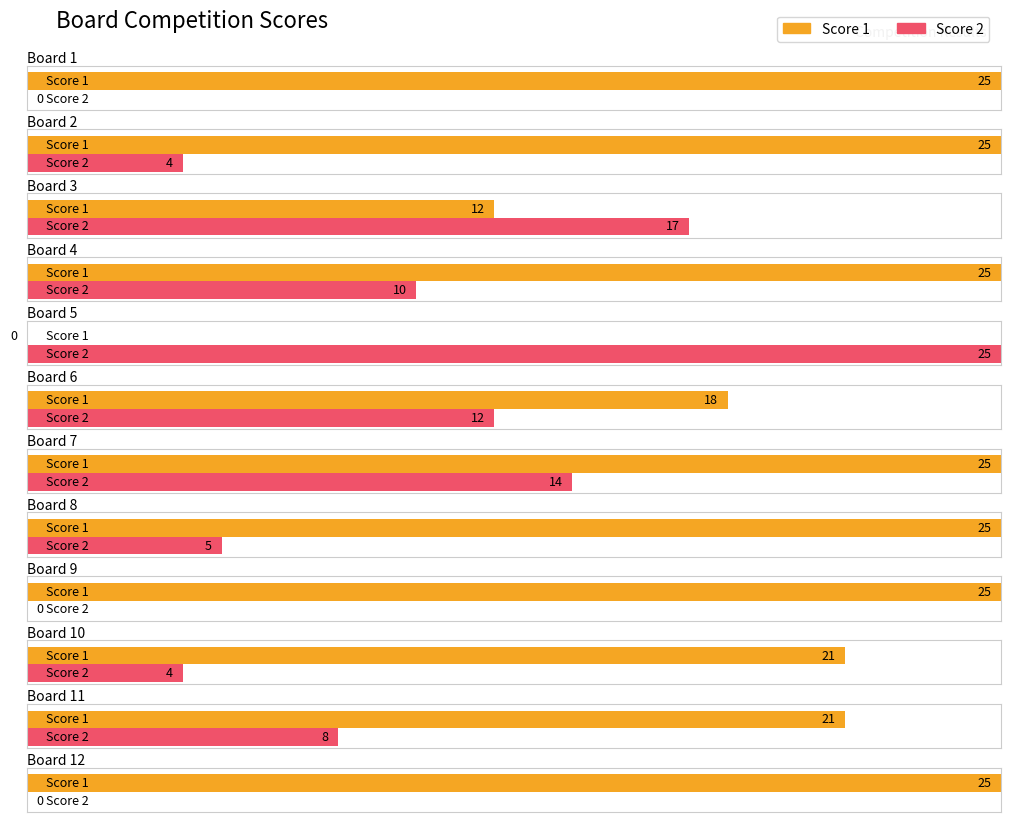

Is the value of Score 1 at 12 greater than the value of Score 2 at 24?

Yes